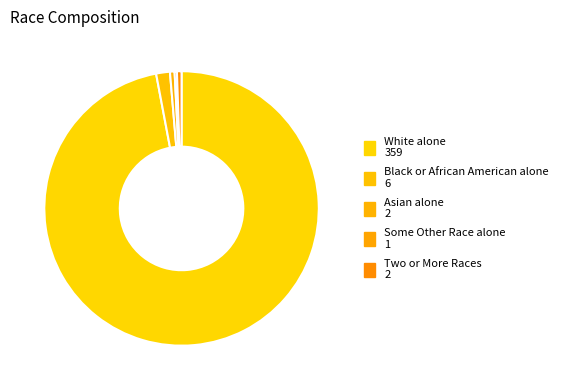

Rank the categories by value from highest to lowest.

White alone, Black or African American alone, Asian alone, Two or More Races, Some Other Race alone